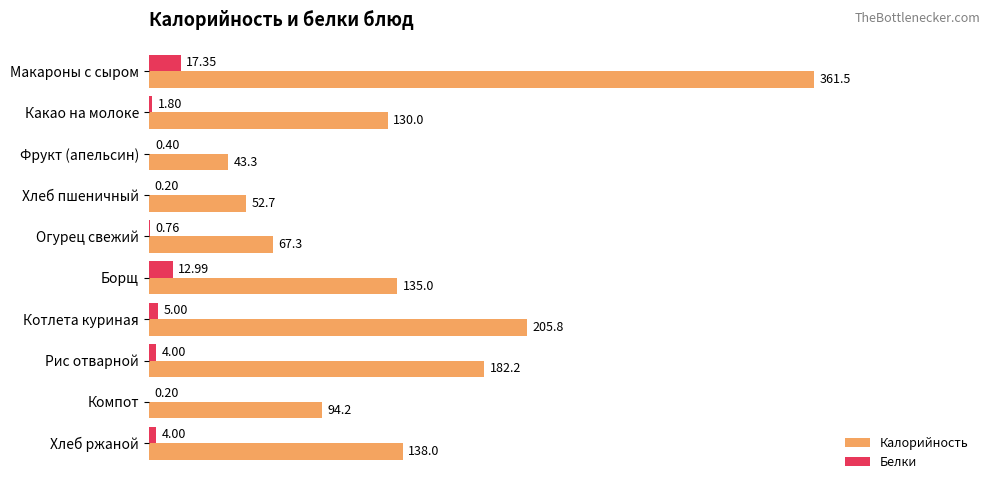

What is the sum of all Калорийность values?

1410.0